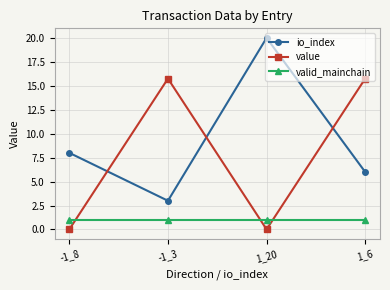

What is the sum of all value values?

31.5